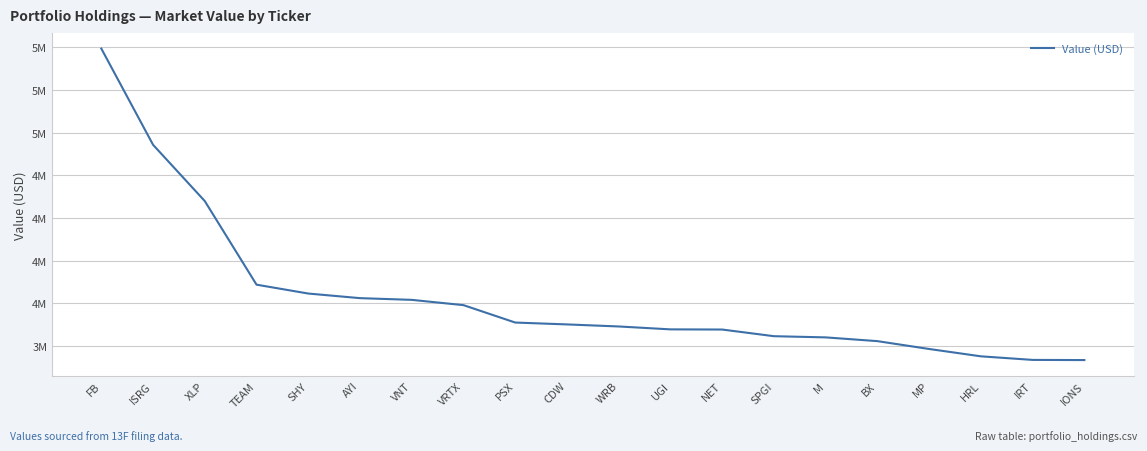

Reading left to right, transcribe all the data shown in this chart.

FB=5493000	ISRG=4929000	XLP=4599000	TEAM=4109000	SHY=4057000	AYI=4030000	VNT=4020000	VRTX=3989000	PSX=3887000	CDW=3876000	WRB=3864000	UGI=3847000	NET=3846000	SPGI=3807000	M=3800000	BX=3778000	MP=3732000	HRL=3689000	IRT=3668000	IONS=3667000